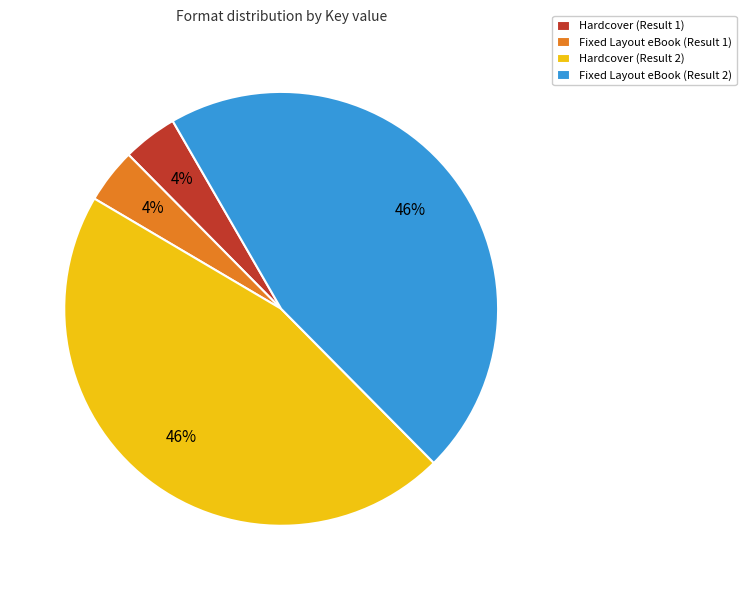

To the nearest percent, what percentage of the pie is Hardcover (Result 2)?

46%